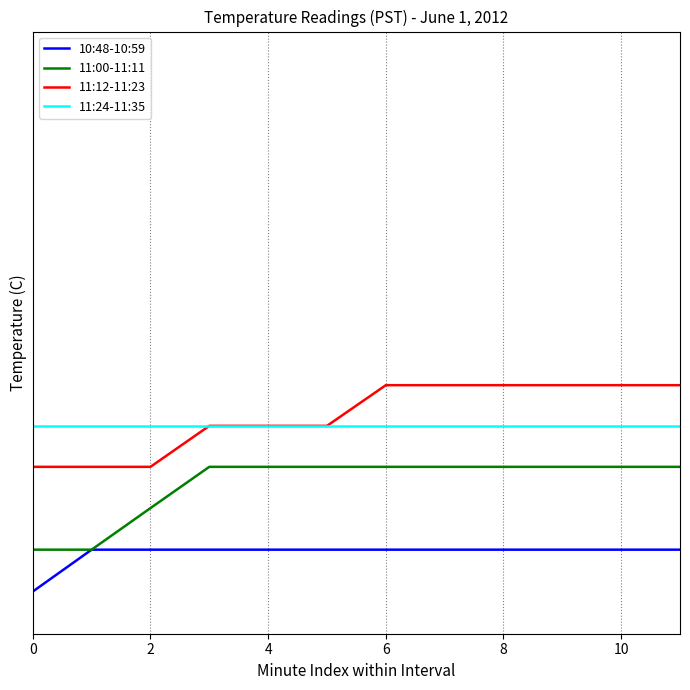

Rank the categories by 10:48-10:59 value from highest to lowest.

2, 4, 6, 8, 10, 12, 7, 8, 9, 10, 11, 0